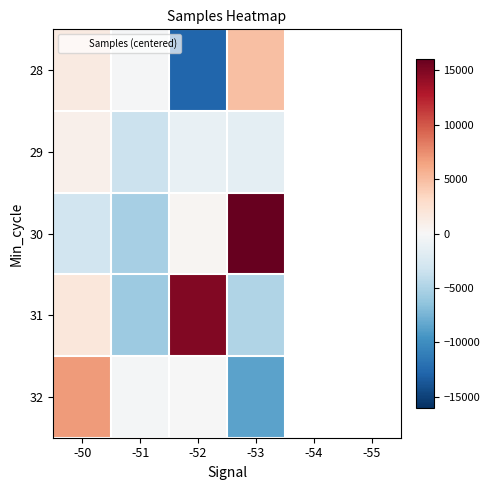

What is the minimum value shown in the chart?

-12809.5